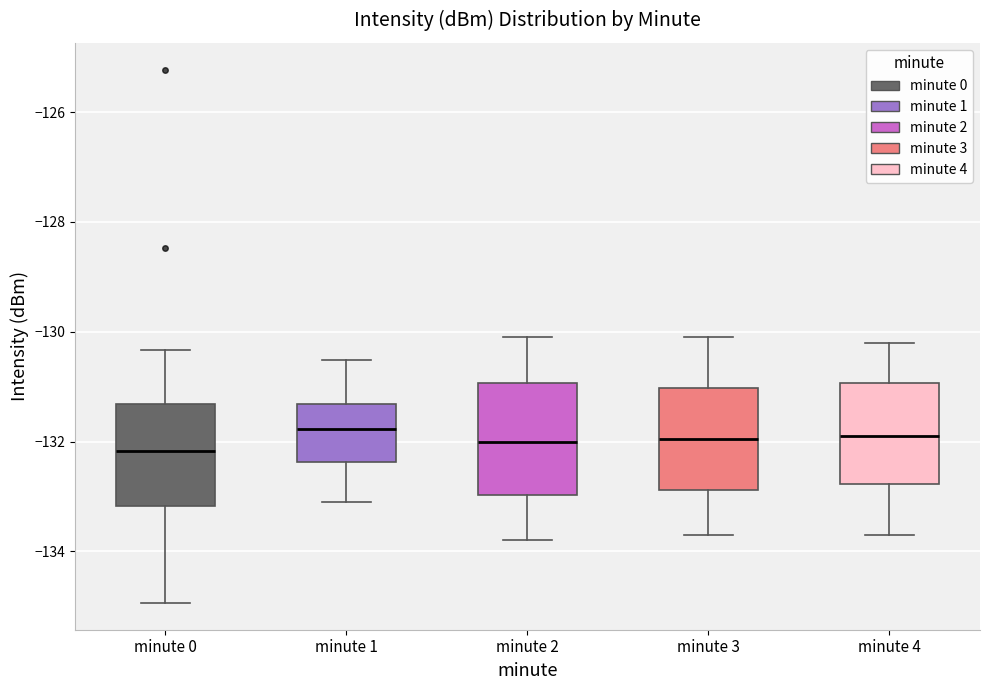

Reading left to right, transcribe this box plot: for each box, give where its median line is, the range the box spans, and where its two whiskers end, as read against the y-axis. The values are not printed on the chart, so give them approximately, as read against the axis.

minute 0: median -132.2, box -133.2 to -131.4, whiskers -135.0 to -130.4
minute 1: median -131.8, box -132.4 to -131.4, whiskers -133.2 to -130.6
minute 2: median -132.0, box -133.0 to -131.0, whiskers -133.8 to -130.0
minute 3: median -132.0, box -132.8 to -131.0, whiskers -133.6 to -130.0
minute 4: median -131.8, box -132.8 to -131.0, whiskers -133.6 to -130.2